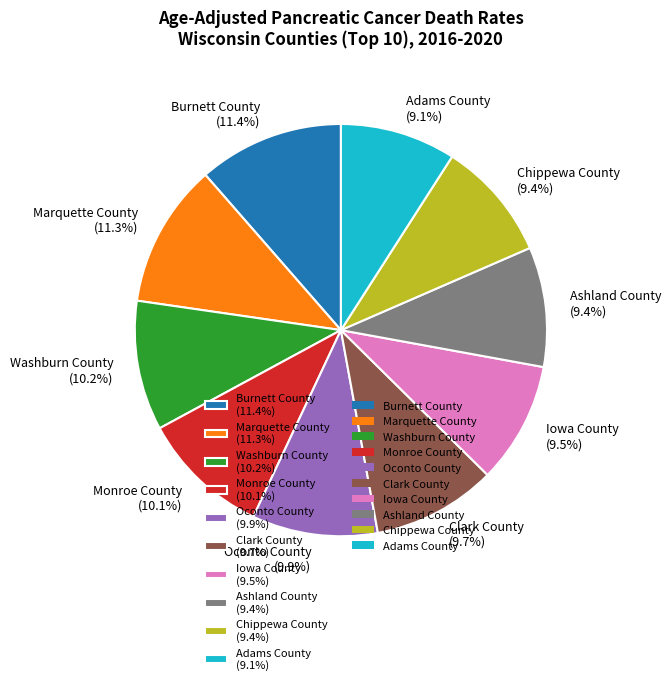

What percentage is the Marquette County slice, to the nearest percent?

11%